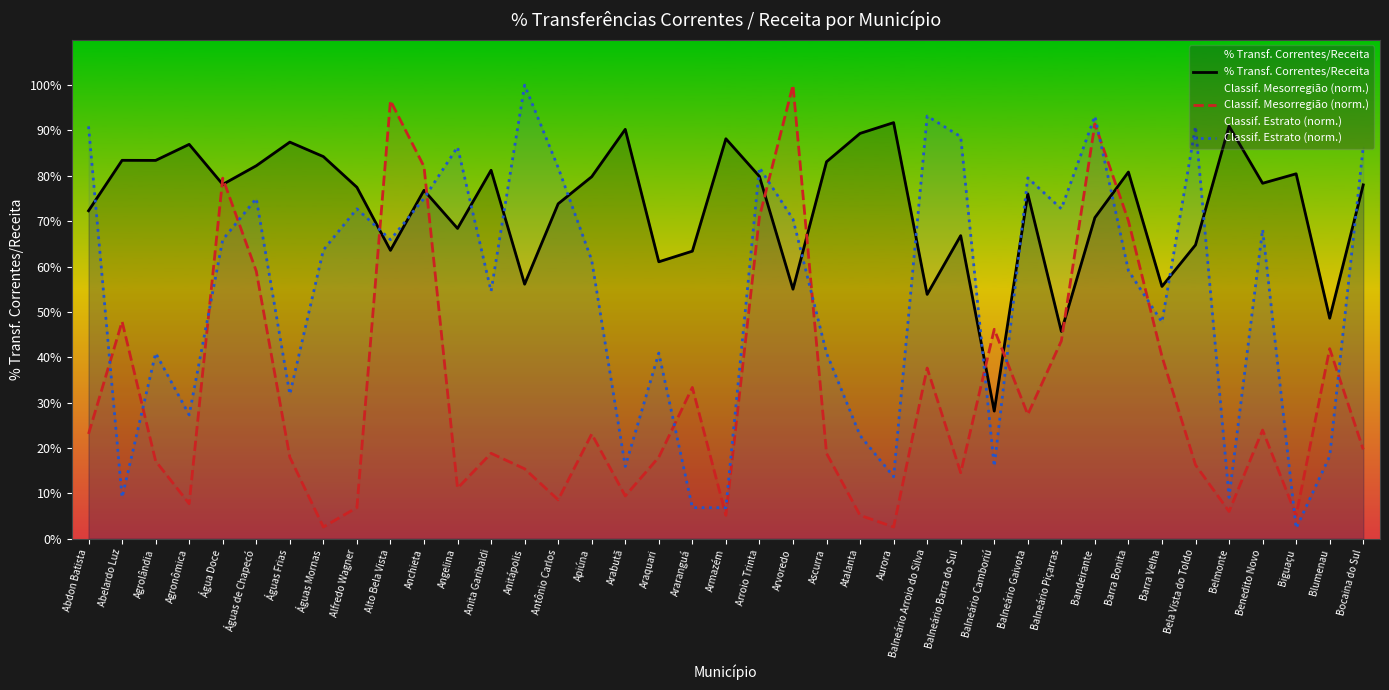

True or false: Classif. Estrato (norm.) has a value of 1.2 at Bocaina do Sul.

False